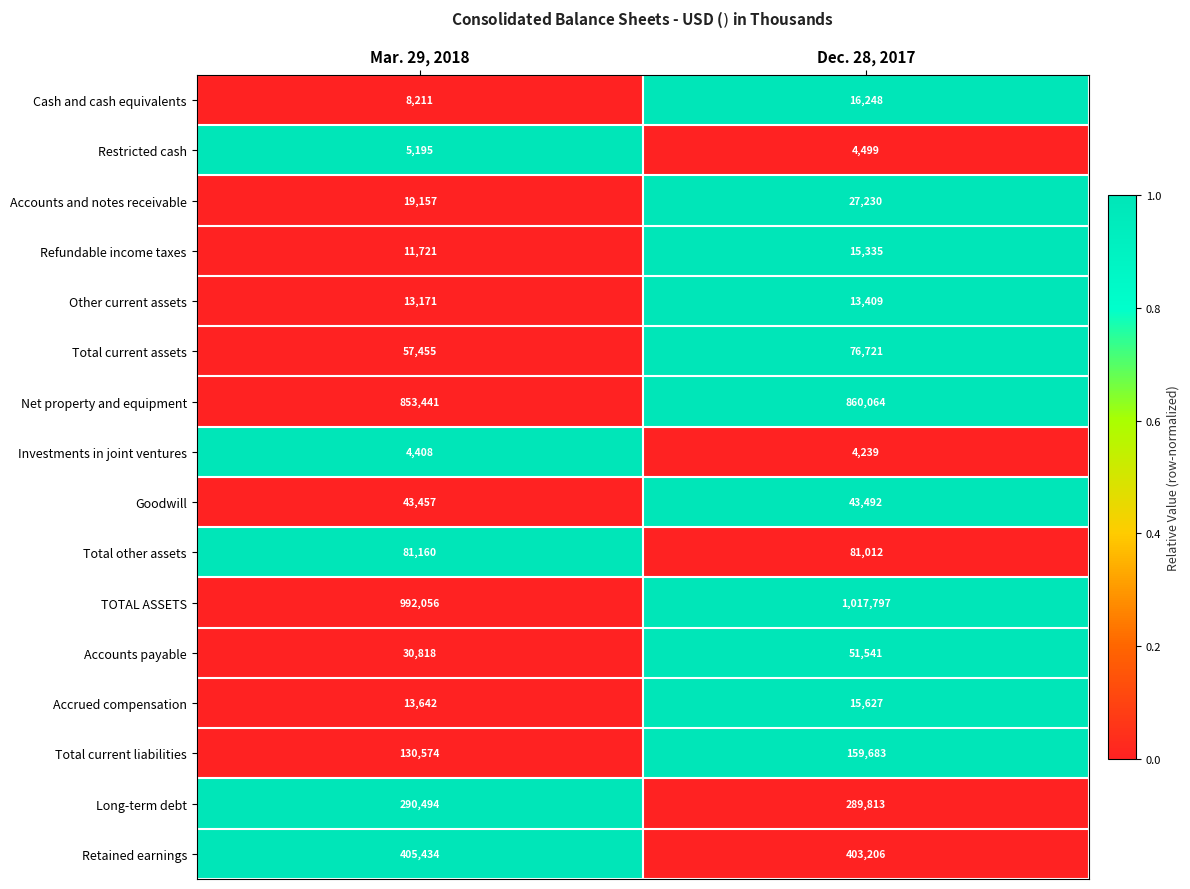

At Mar. 29, 2018, list the series in order from smallest to largest.

Investments in joint ventures, Restricted cash, Cash and cash equivalents, Refundable income taxes, Other current assets, Accrued compensation, Accounts and notes receivable, Accounts payable, Goodwill, Total current assets, Total other assets, Total current liabilities, Long-term debt, Retained earnings, Net property and equipment, TOTAL ASSETS